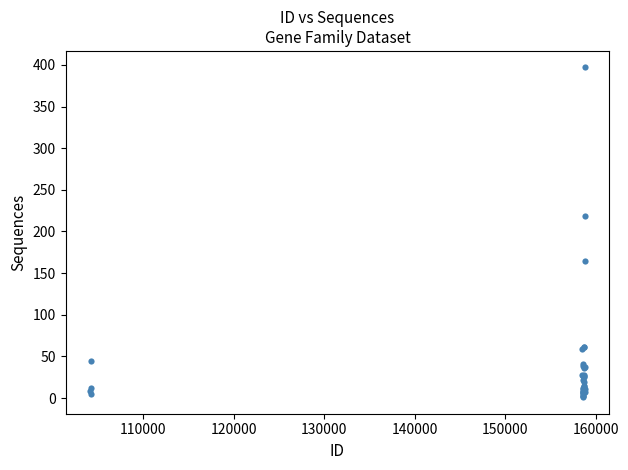

What Y value in the scatter plot is closest to 199?

219